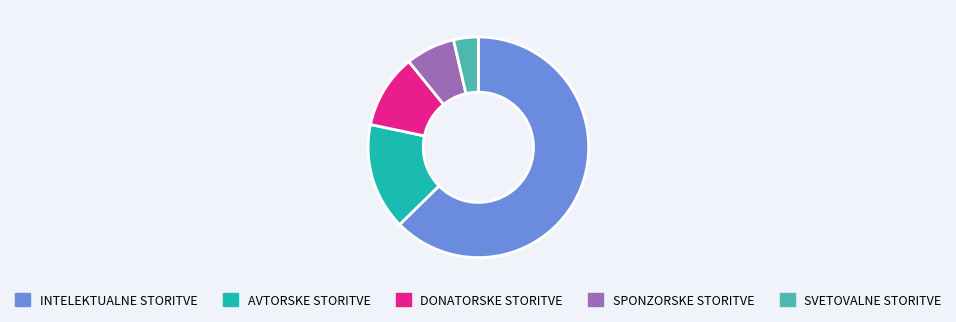

Which slice is the smallest?

SVETOVALNE STORITVE